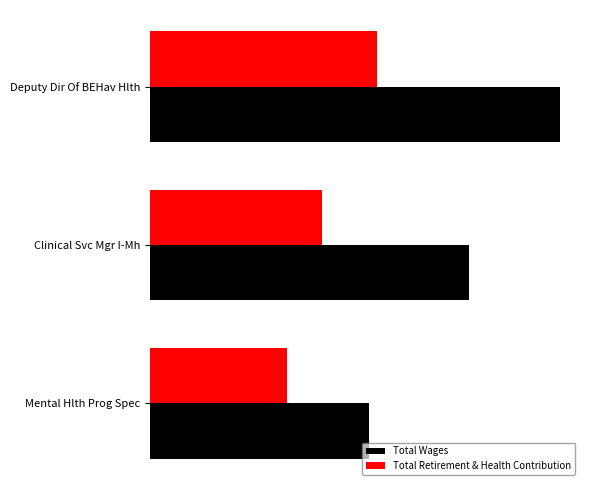

What is the value of the Total Retirement & Health Contribution bar at the 3rd from the left?

43273